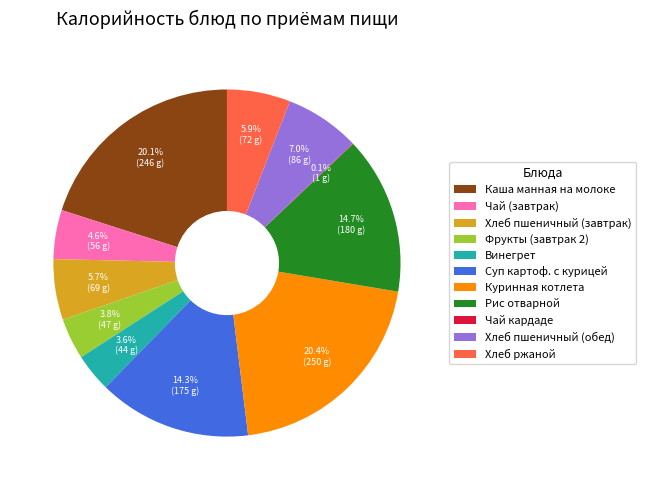

To the nearest percent, what is the average slice percentage?

9%